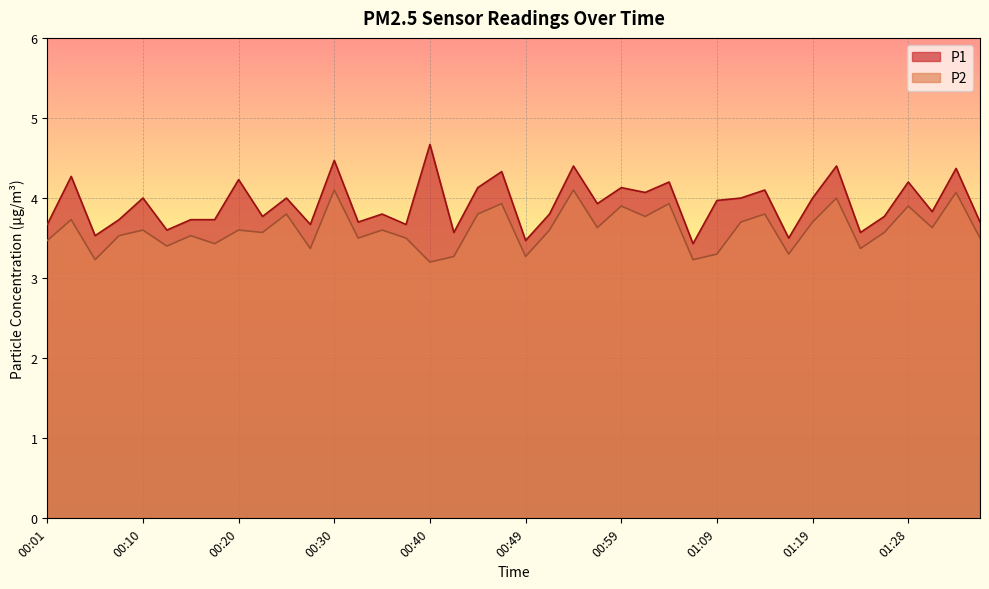

Where is P1 nearest to the value 4?

00:10